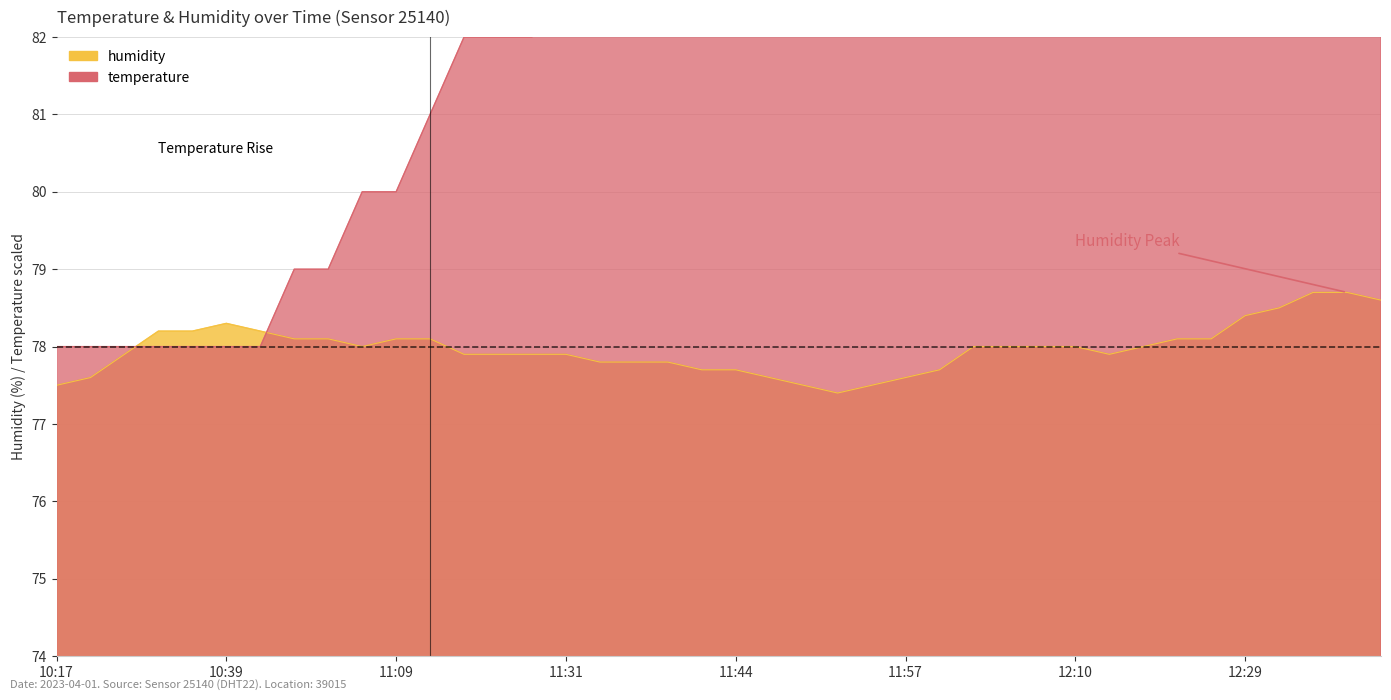

Rank the series at 12:37 from highest to lowest value.

temperature, humidity